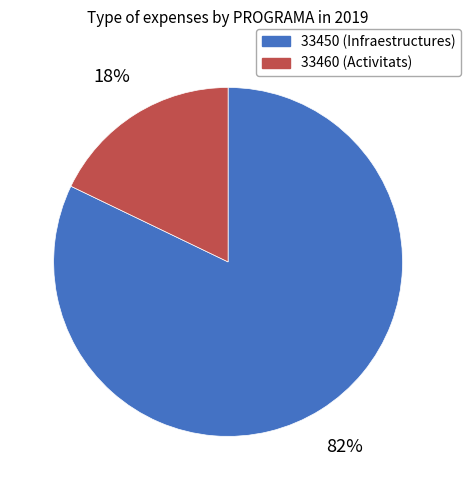

Rank the categories by value from highest to lowest.

33450, 33460